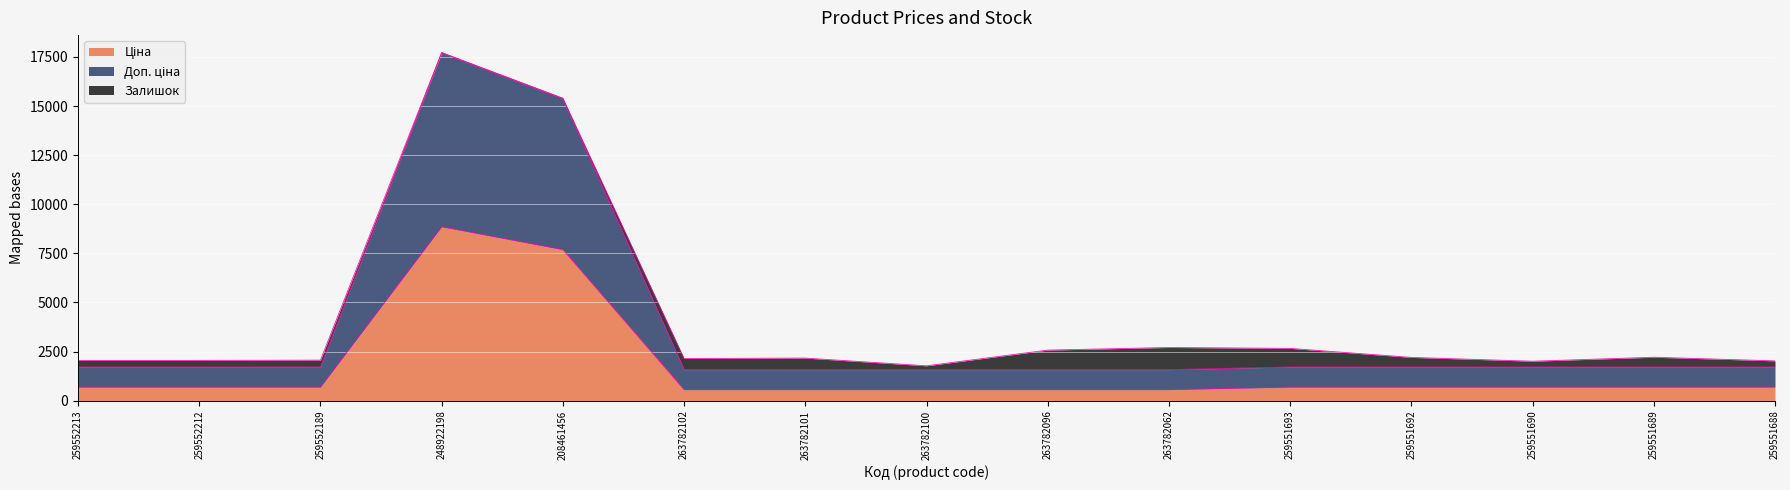

What is the difference between the maximum and minimum values in the Ціна series?

8292.7